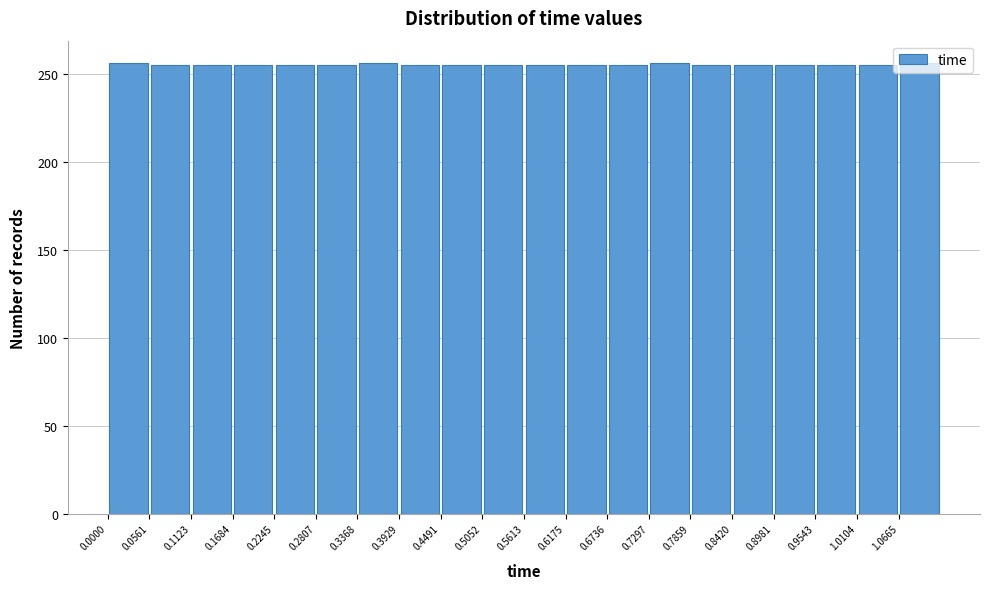

Reading left to right, list every bar in this chart as the range it spans on the x-axis followed by its height. Neither the bar edges nor the heights are printed on the chart, so give them approximately, as read against the axes.

0.00 to 0.06: 255
0.06 to 0.11: 255
0.11 to 0.17: 255
0.17 to 0.22: 255
0.22 to 0.28: 255
0.28 to 0.34: 255
0.34 to 0.39: 255
0.39 to 0.45: 255
0.45 to 0.51: 255
0.51 to 0.56: 255
0.56 to 0.62: 255
0.62 to 0.67: 255
0.67 to 0.73: 255
0.73 to 0.79: 255
0.79 to 0.84: 255
0.84 to 0.90: 255
0.90 to 0.95: 255
0.95 to 1.01: 255
1.01 to 1.07: 255
1.07 to 1.12: 255